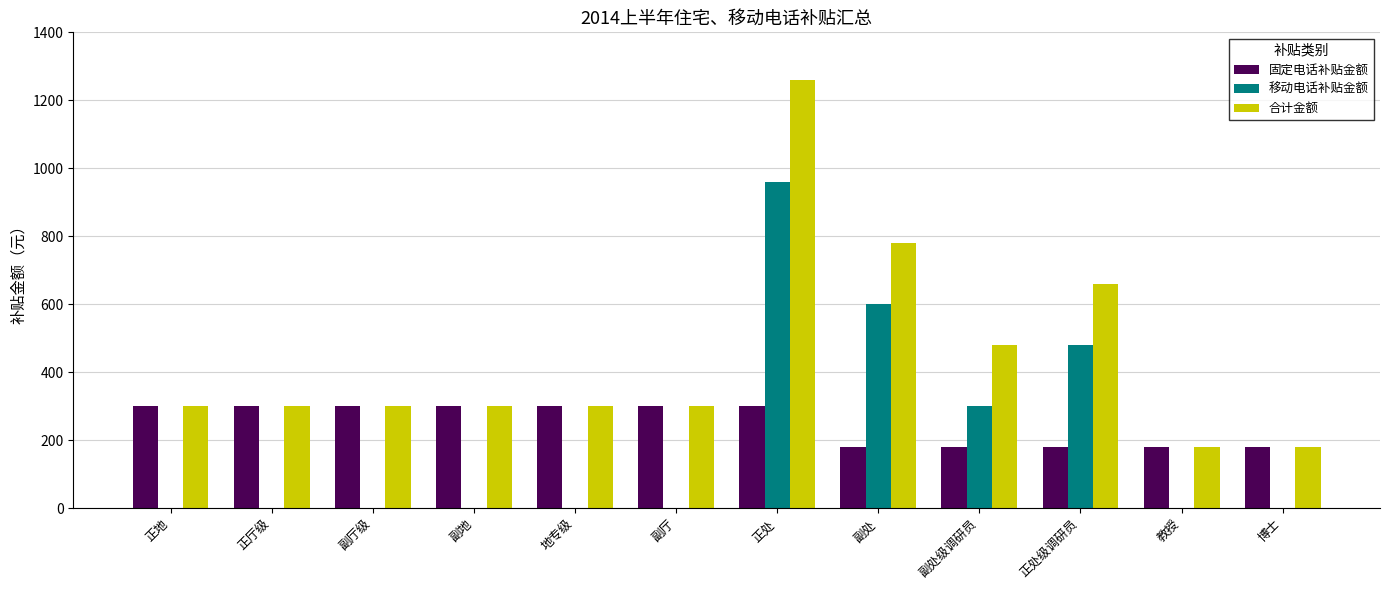

The 合计金额 series shows 300 at 副厅. True or false?

True